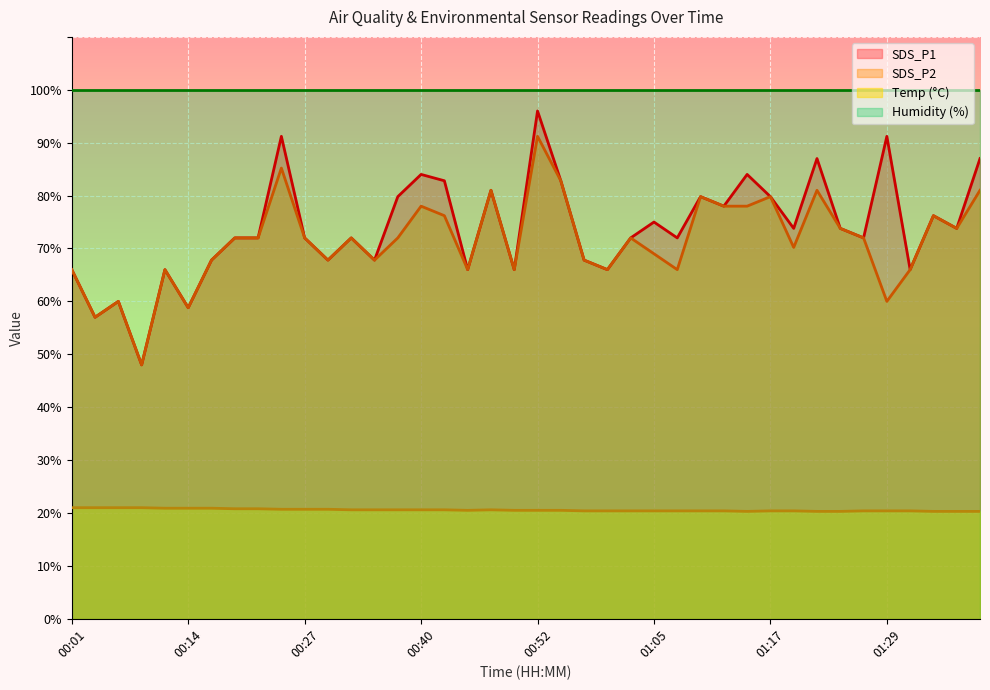

Which series has the largest range (max minus min)?

SDS_P1